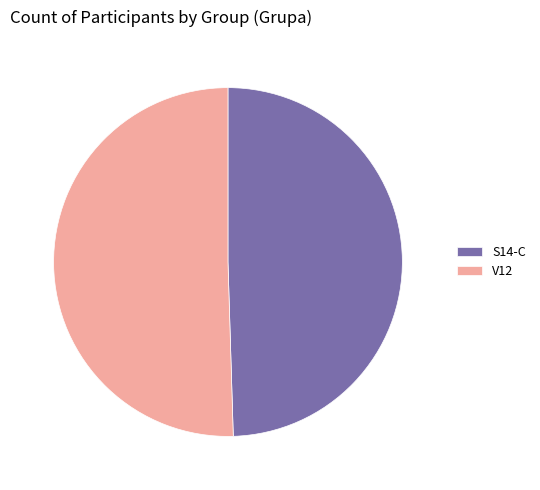

Which category accounts for the majority?

V12